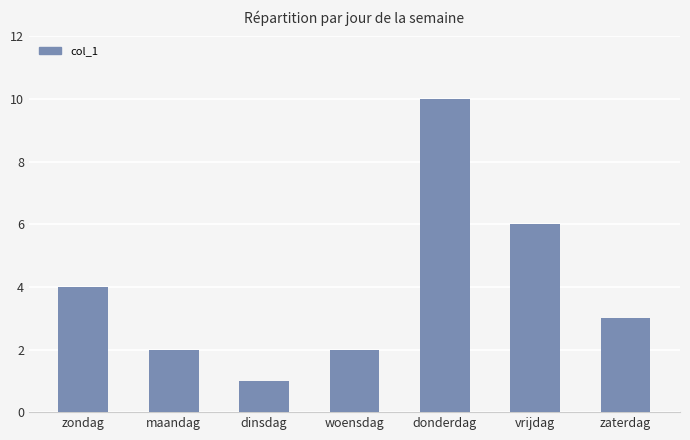

Reading left to right, what are all the values shown in this chart?

zondag=4	maandag=2	dinsdag=1	woensdag=2	donderdag=10	vrijdag=6	zaterdag=3